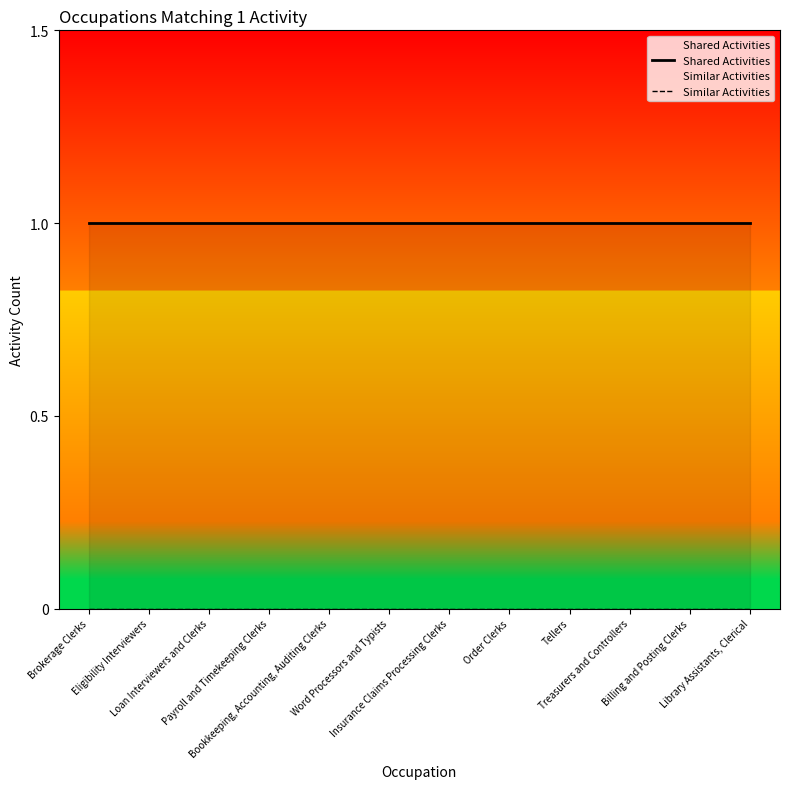

List the series in order of their overall mean, highest first.

Shared Activities, Similar Activities